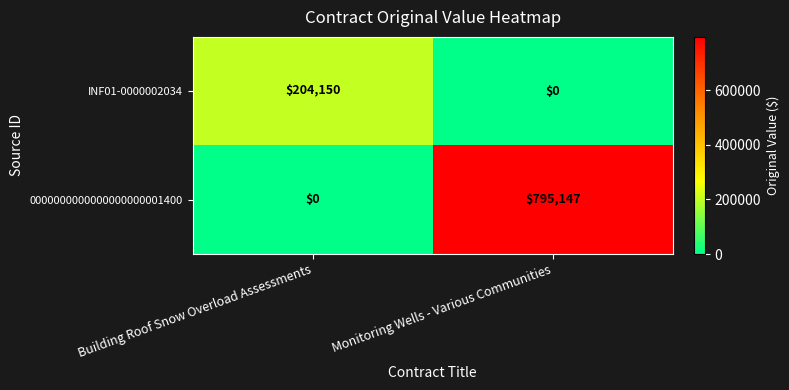

Is it true that 0000000000000000000001400 equals 346086 at Monitoring Wells - Various Communities?

False